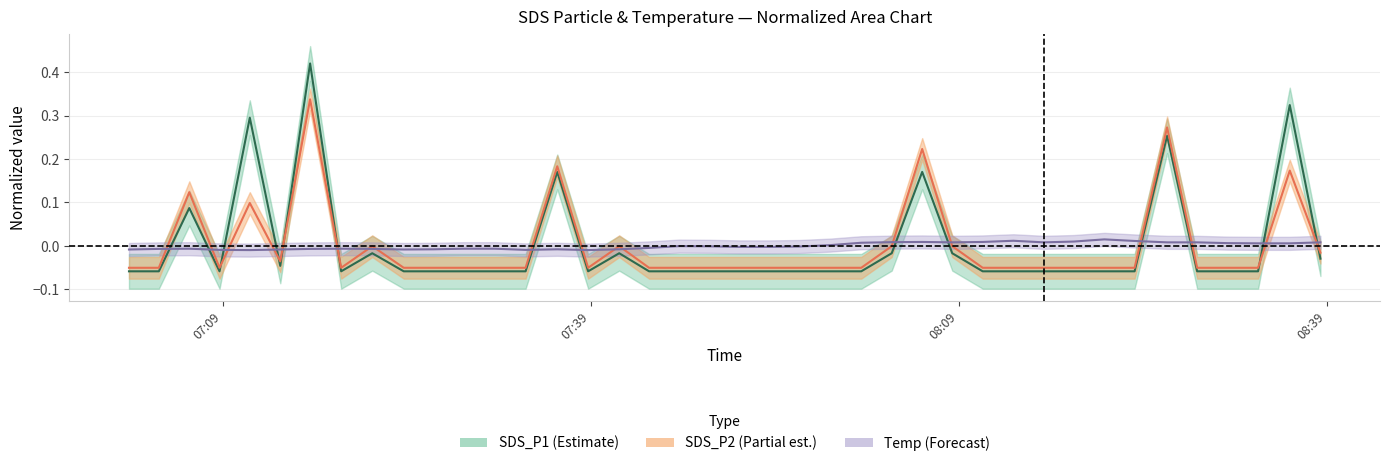

How many lines are shown in the chart?

3